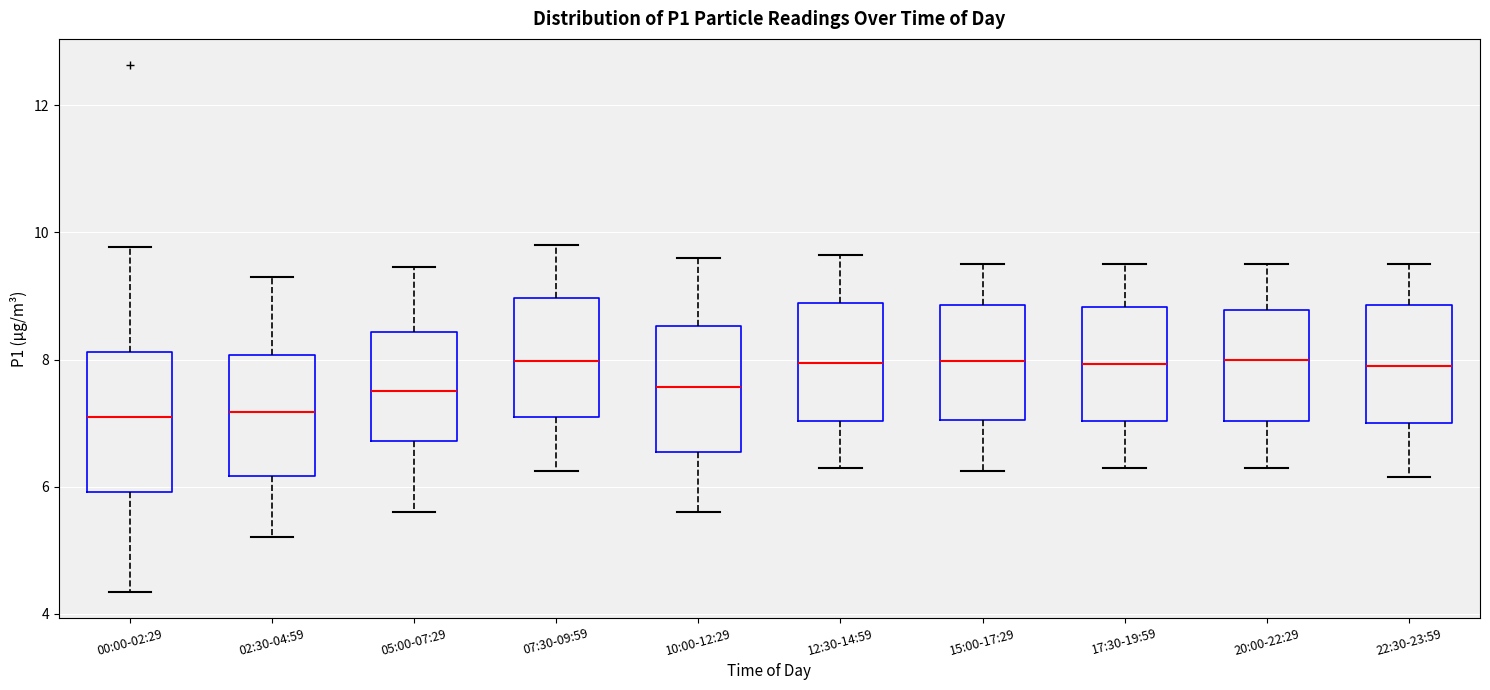

Reading left to right, read every box against the y-axis: the position of its median line, the range the box covers, and the ends of its whiskers. The values are not printed on the chart, so give them approximately, as read against the axis.

00:00-02:29: median 7.2, box 6.0 to 8.2, whiskers 4.4 to 9.8
02:30-04:59: median 7.2, box 6.2 to 8.0, whiskers 5.2 to 9.4
05:00-07:29: median 7.6, box 6.8 to 8.4, whiskers 5.6 to 9.4
07:30-09:59: median 8.0, box 7.2 to 9.0, whiskers 6.2 to 9.8
10:00-12:29: median 7.6, box 6.6 to 8.6, whiskers 5.6 to 9.6
12:30-14:59: median 8.0, box 7.0 to 8.8, whiskers 6.4 to 9.6
15:00-17:29: median 8.0, box 7.0 to 8.8, whiskers 6.2 to 9.6
17:30-19:59: median 8.0, box 7.0 to 8.8, whiskers 6.4 to 9.6
20:00-22:29: median 8.0, box 7.0 to 8.8, whiskers 6.4 to 9.6
22:30-23:59: median 8.0, box 7.0 to 8.8, whiskers 6.2 to 9.6